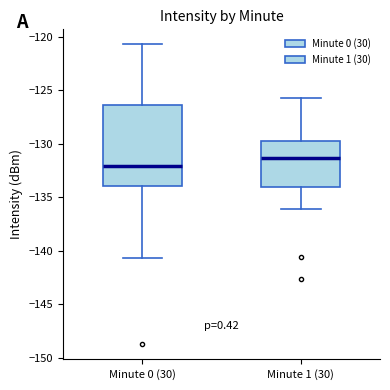

Where is the lower edge of the box for Minute 1 (30) on the y-axis? The values are not printed on the chart, so give them approximately, as read against the axis.

-134.0